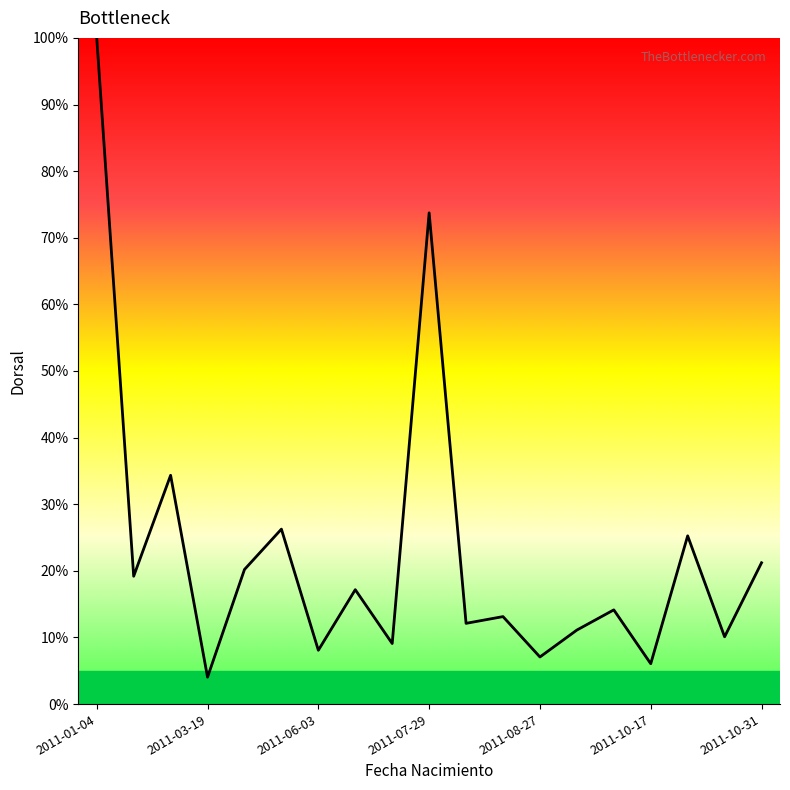

What is the minimum value shown in the chart?

4.0